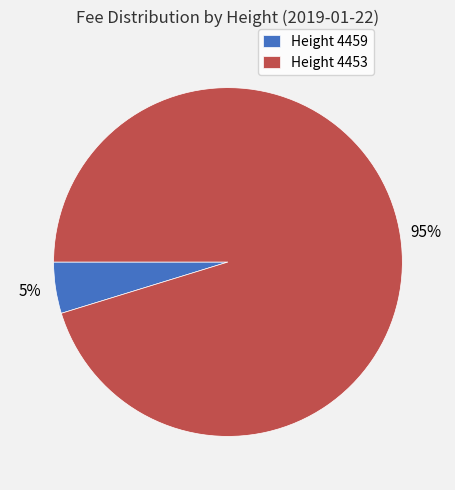

Count the number of slices in the pie.

2